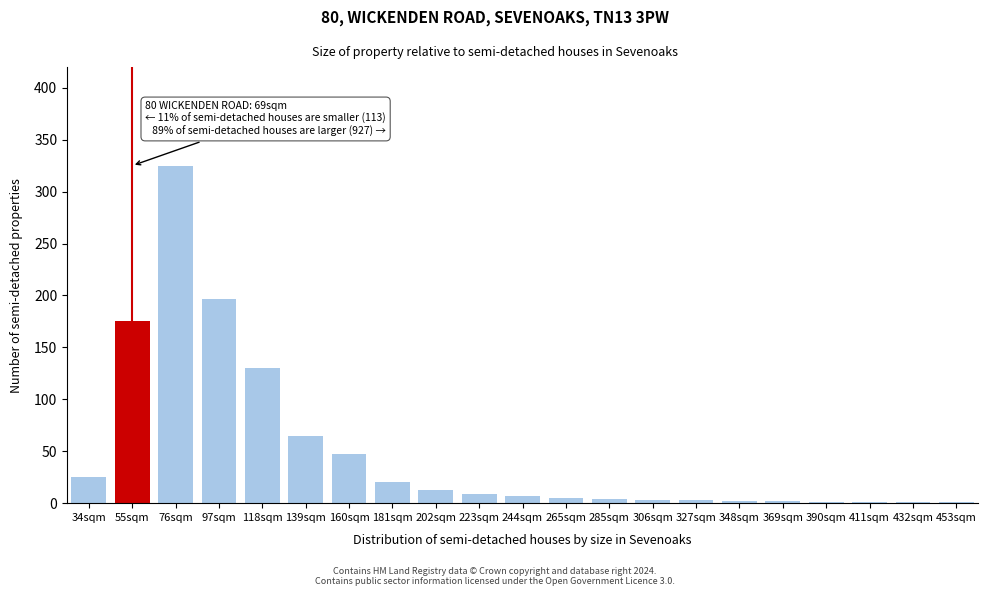

True or false: the data shows 247 at 55sqm.

False